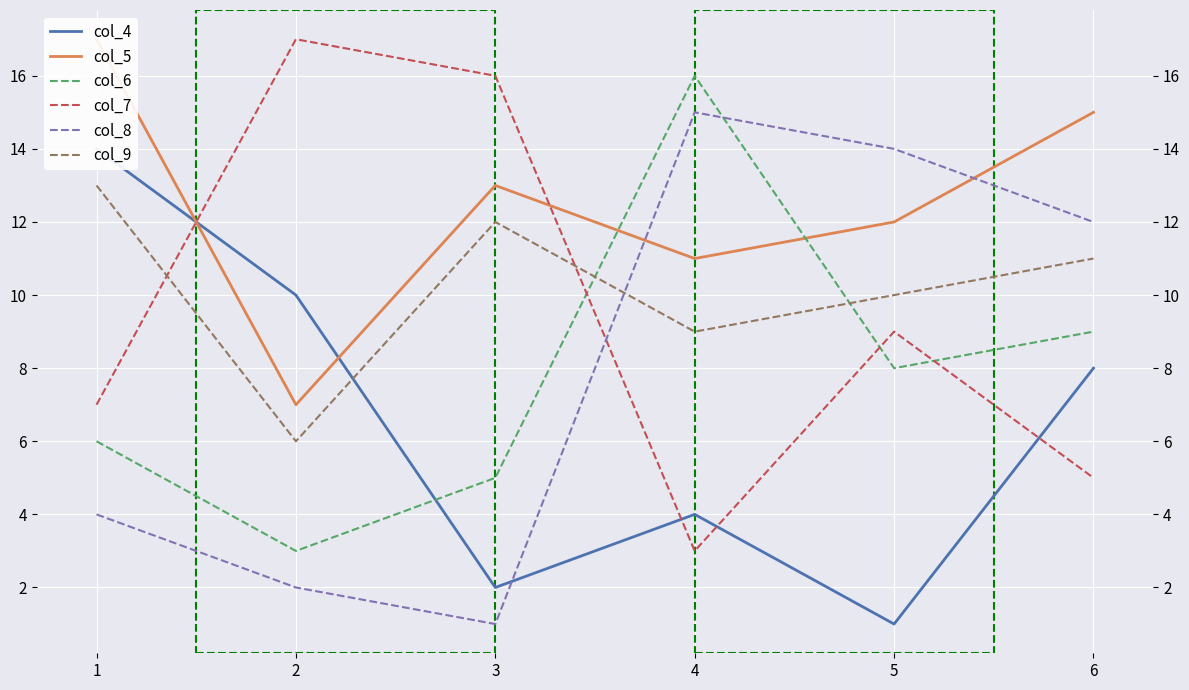

How many lines are shown in the chart?

6